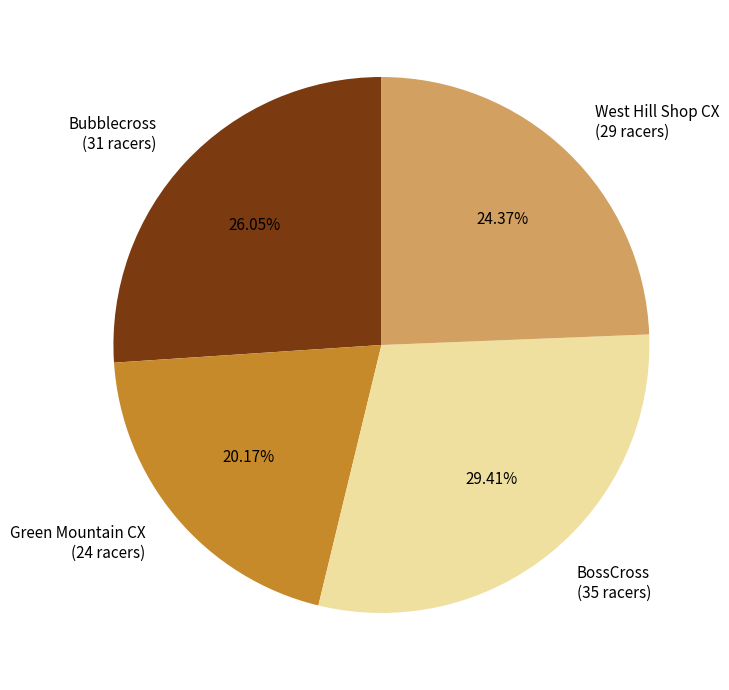

To the nearest percent, what is the difference between the largest and smallest slice percentages?

9%